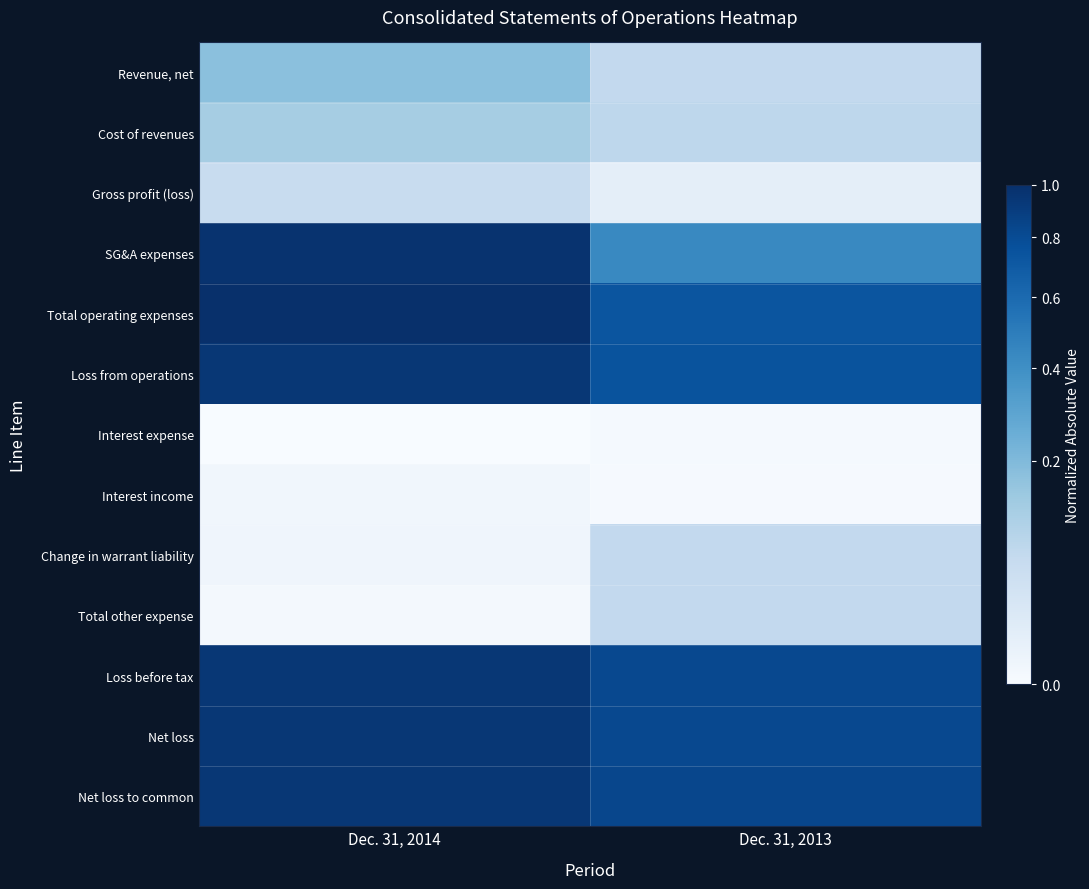

Reading left to right, transcribe all the data shown in this chart.

Revenue, net: Dec. 31, 2014=0.2	Dec. 31, 2013=0.1
Cost of revenues: Dec. 31, 2014=0.1	Dec. 31, 2013=0.1
Gross profit (loss): Dec. 31, 2014=0.1	Dec. 31, 2013=0.0
SG&A expenses: Dec. 31, 2014=1.0	Dec. 31, 2013=0.4
Total operating expenses: Dec. 31, 2014=1.0	Dec. 31, 2013=0.7
Loss from operations: Dec. 31, 2014=0.9	Dec. 31, 2013=0.7
Interest expense: Dec. 31, 2014=0.0	Dec. 31, 2013=0.0
Interest income: Dec. 31, 2014=0.0	Dec. 31, 2013=0.0
Change in warrant liability: Dec. 31, 2014=0.0	Dec. 31, 2013=0.1
Total other expense: Dec. 31, 2014=0.0	Dec. 31, 2013=0.1
Loss before tax: Dec. 31, 2014=0.9	Dec. 31, 2013=0.8
Net loss: Dec. 31, 2014=0.9	Dec. 31, 2013=0.8
Net loss to common: Dec. 31, 2014=0.9	Dec. 31, 2013=0.8